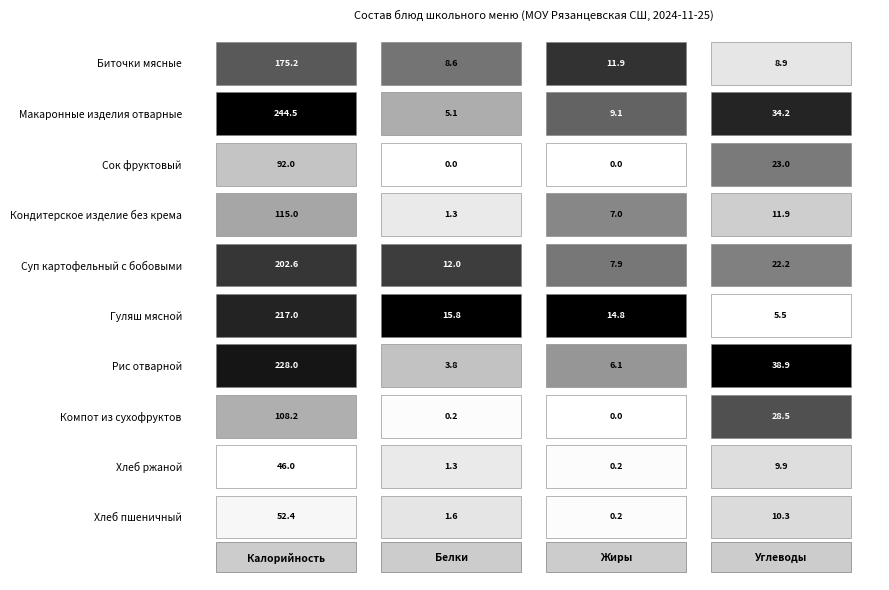

Which series has the largest range (max minus min)?

Макаронные изделия отварные